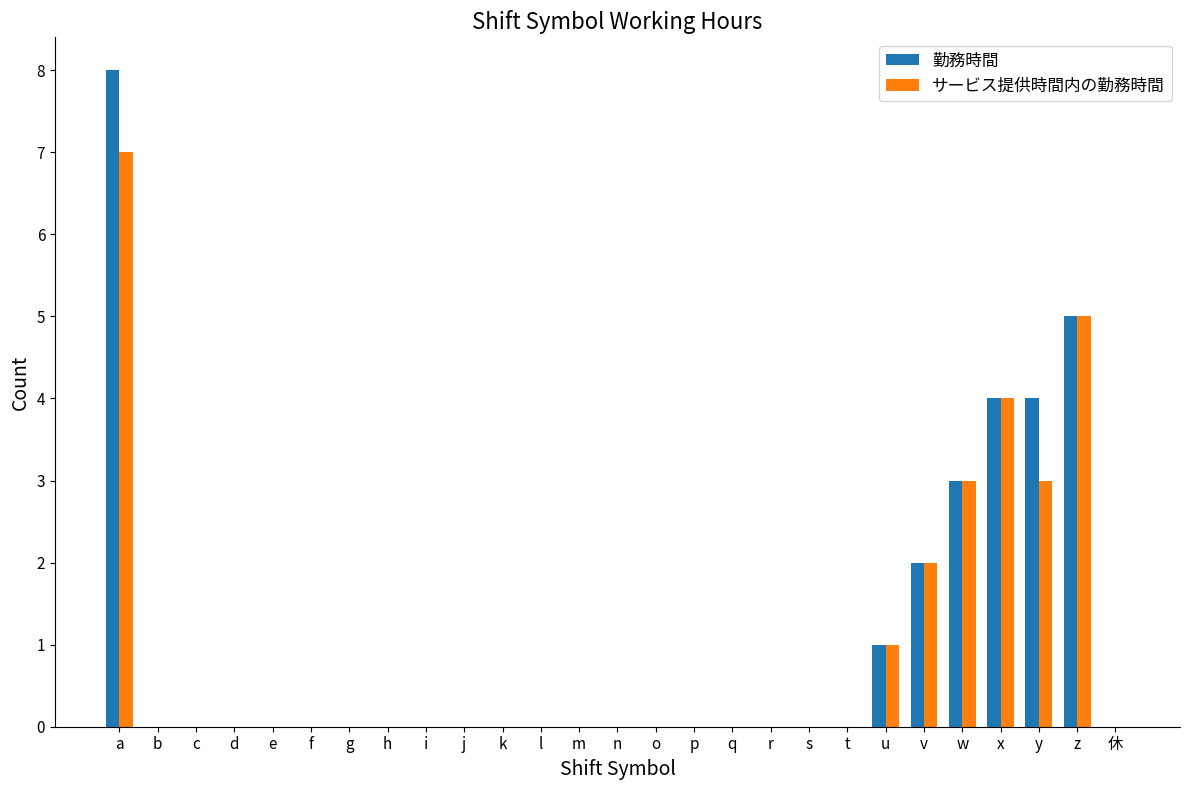

What is the average value of the サービス提供時間内の勤務時間 series?

1